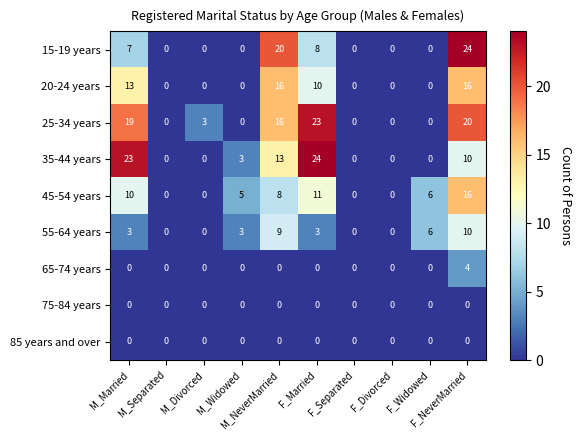

How many values in the 25-34 years series are below 3?

5